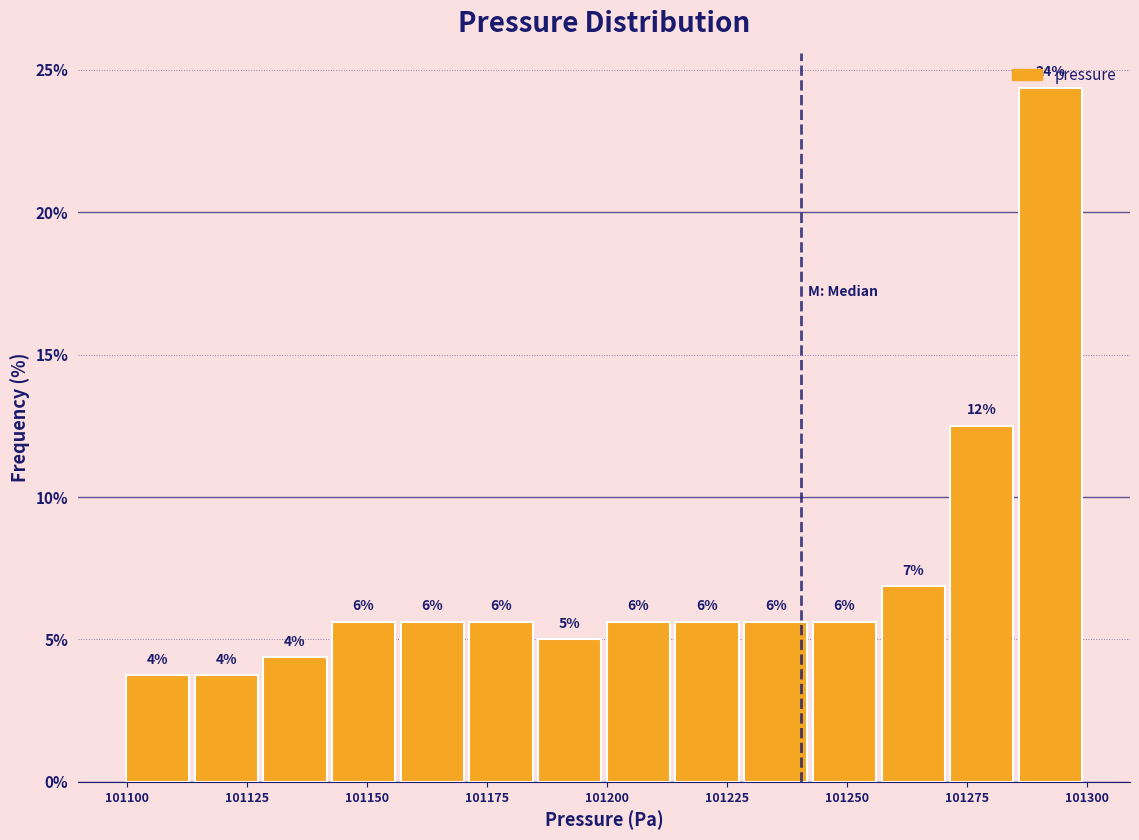

Read against the x-axis, roughly where is the centre of the tallest bar?

101290